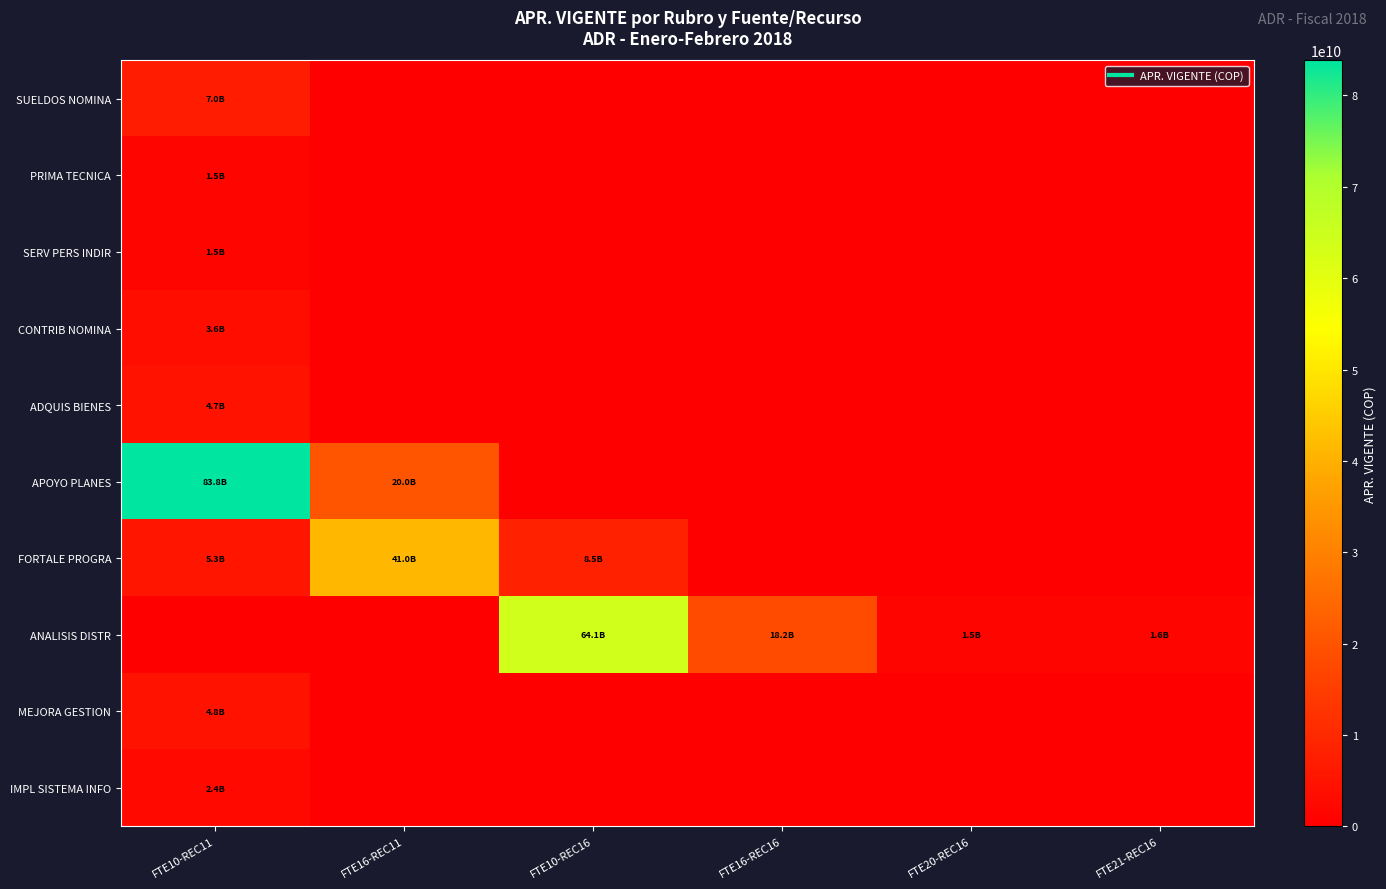

At which category does the chart reach its minimum across all series?

FTE16-REC11